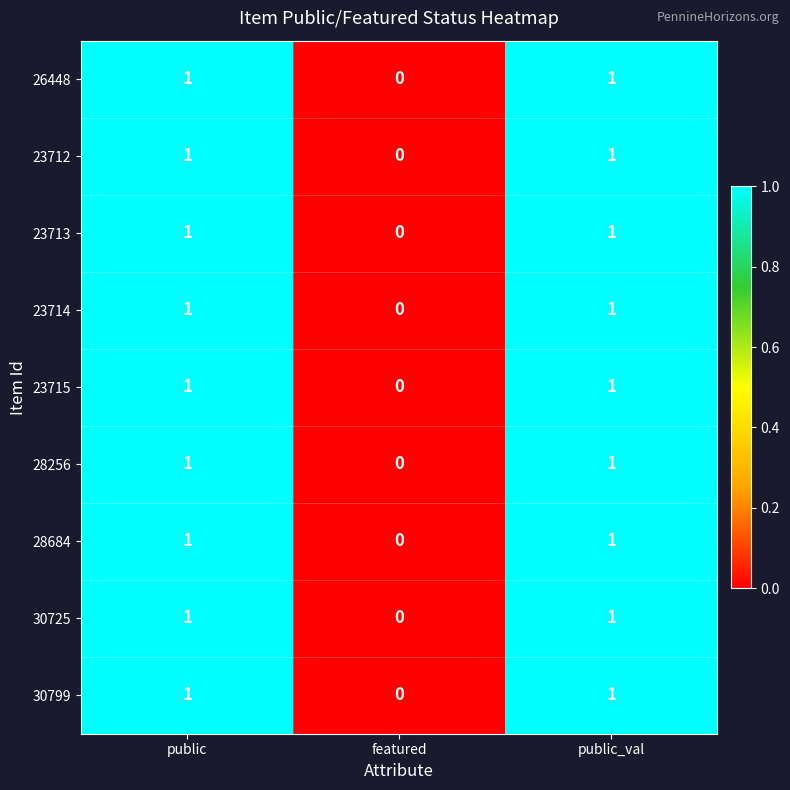

How many 23712 values are between 0 and 1?

3